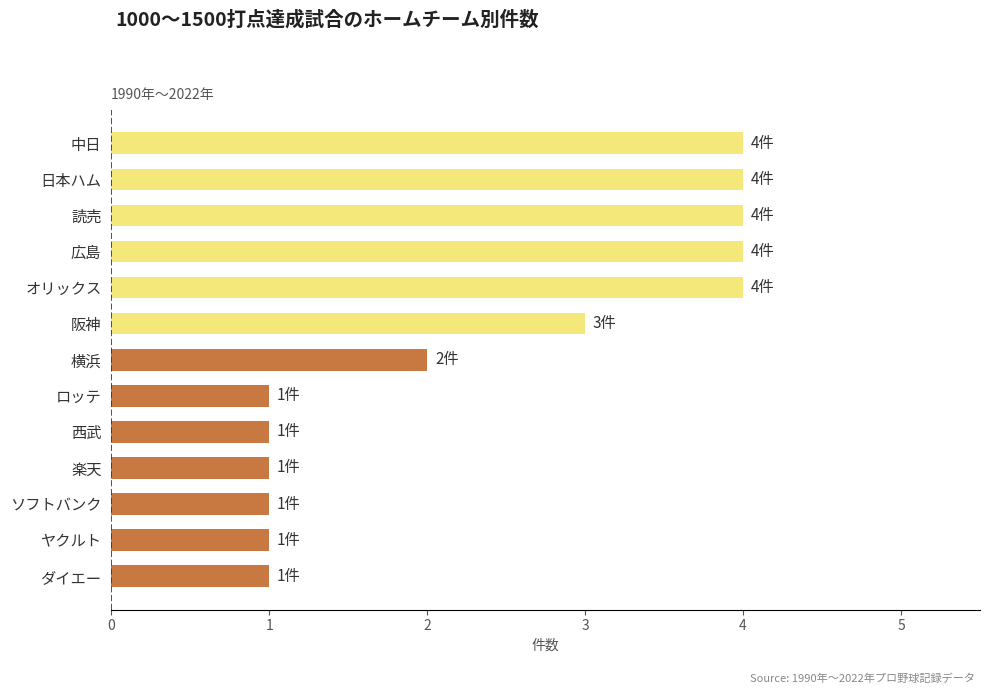

What is the sum of all values?

31